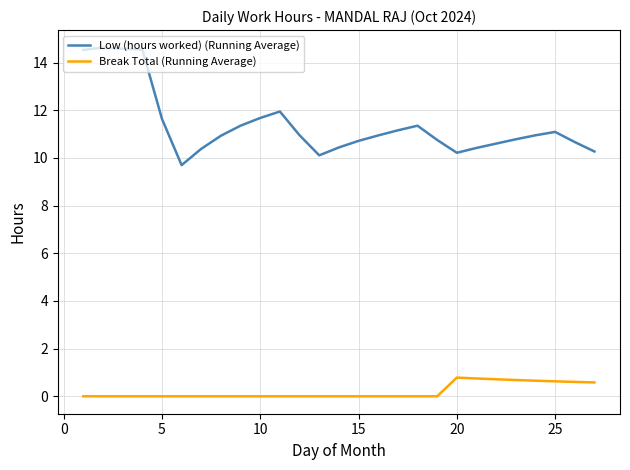

Does the chart display data point markers on the line(s)?

No